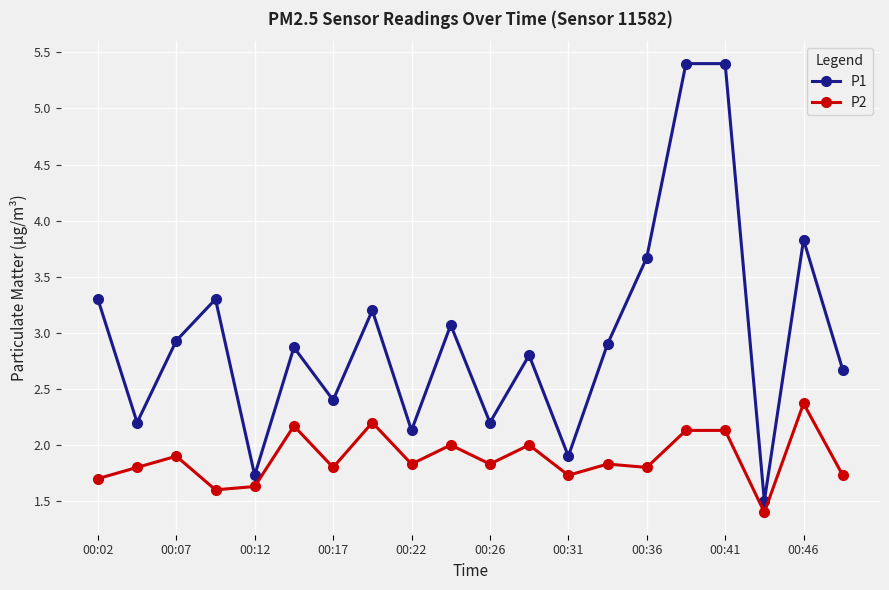

Does the chart display data point markers on the line(s)?

Yes